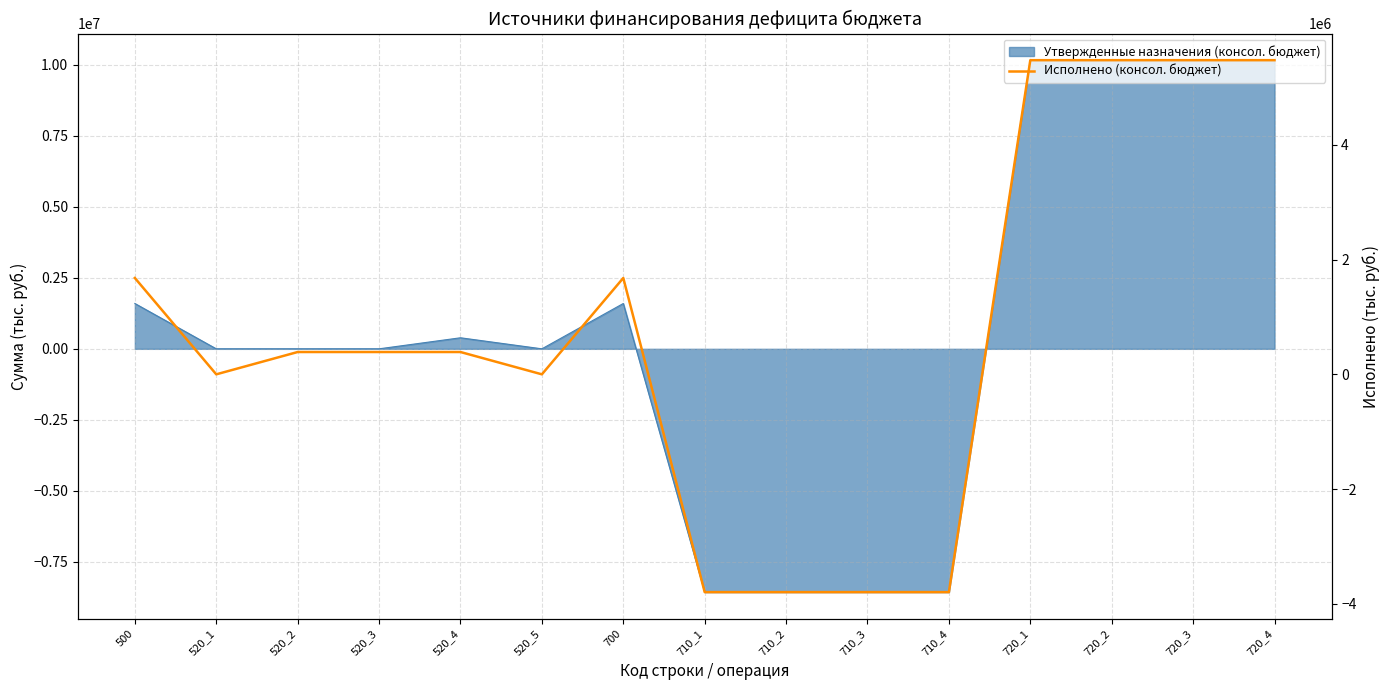

Which category has the highest value across all series?

720_1